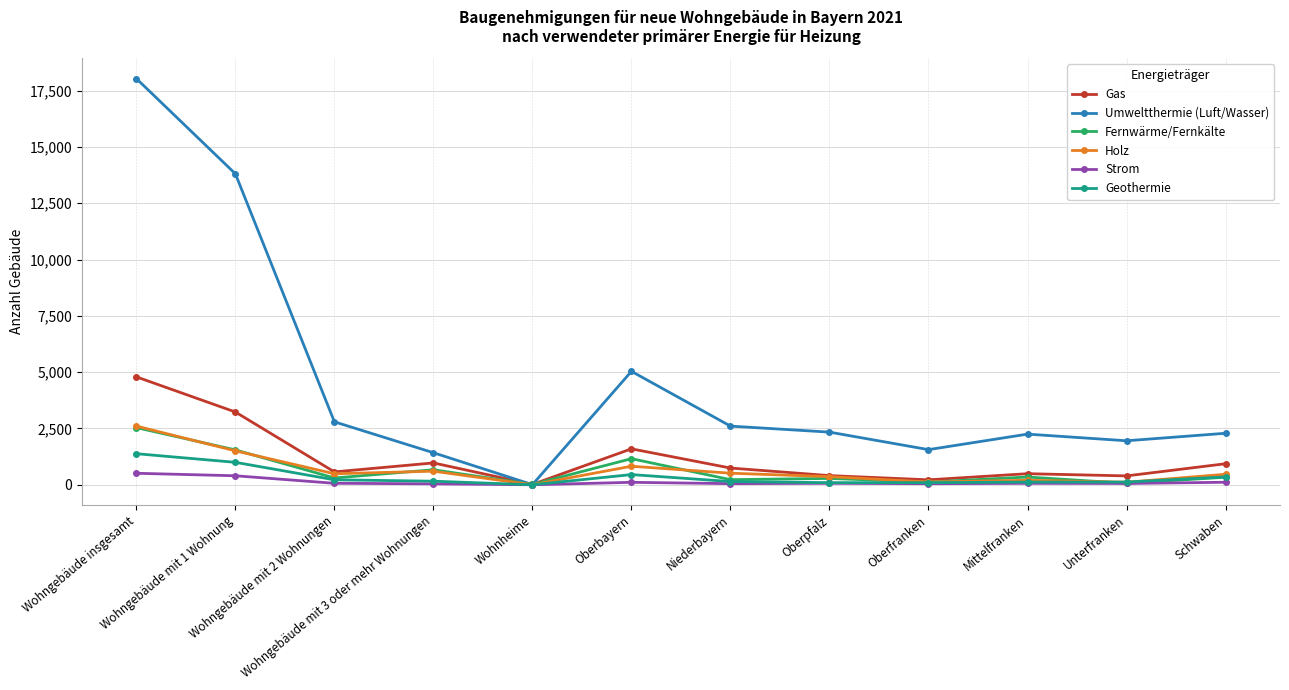

Is it true that Strom equals 113 at Schwaben?

True